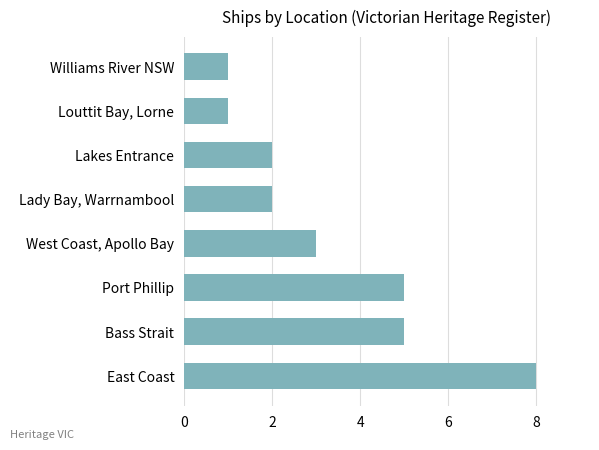

What is the change in value from East Coast to Port Phillip?

-3